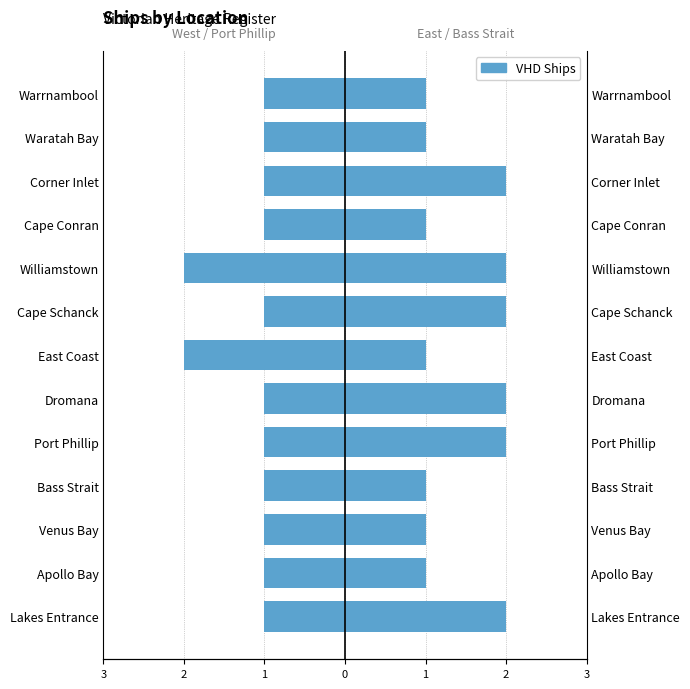

Reading left to right, list all the values displayed in this chart.

Left (Female): -1	-1	-1	-1	-1	-1	-2	-1	-2	-1	-1	-1	-1
Right (Male): 2	1	1	1	2	2	1	2	2	1	2	1	1